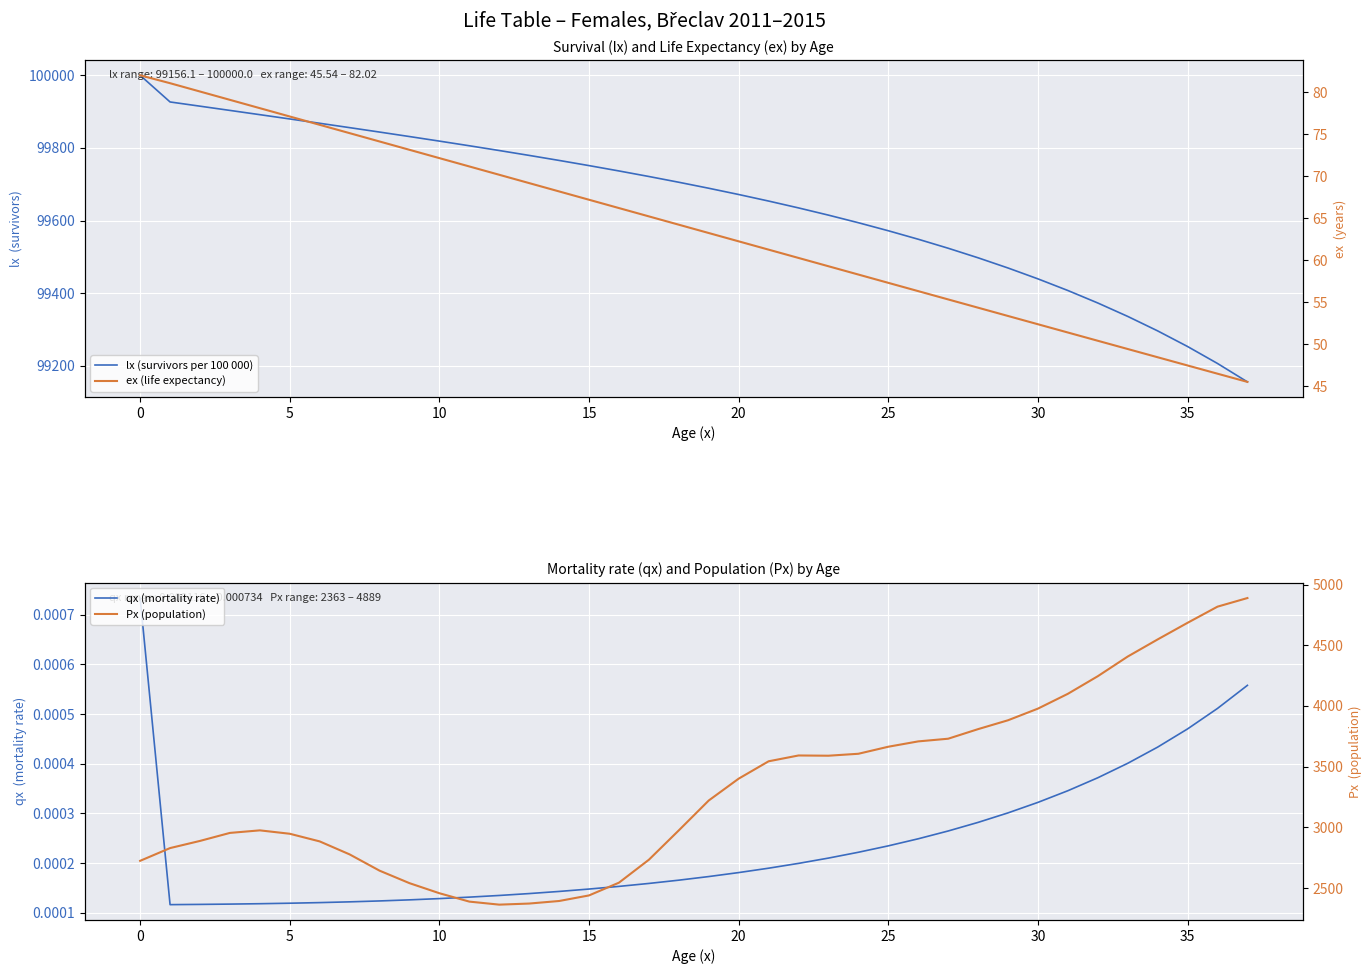

True or false: lx (survivors per 100 000) and ex (life expectancy) cross at least once.

False